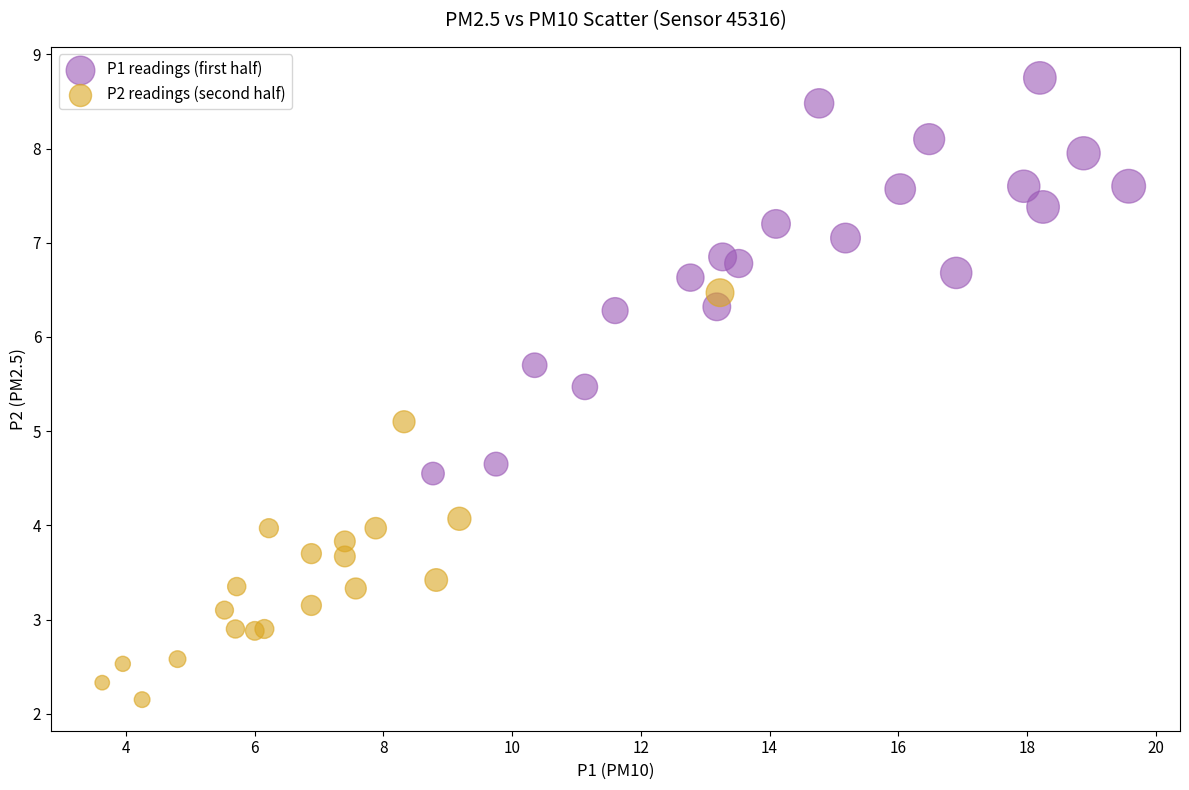

Which series contains the highest Y value?

P1 readings (first half)